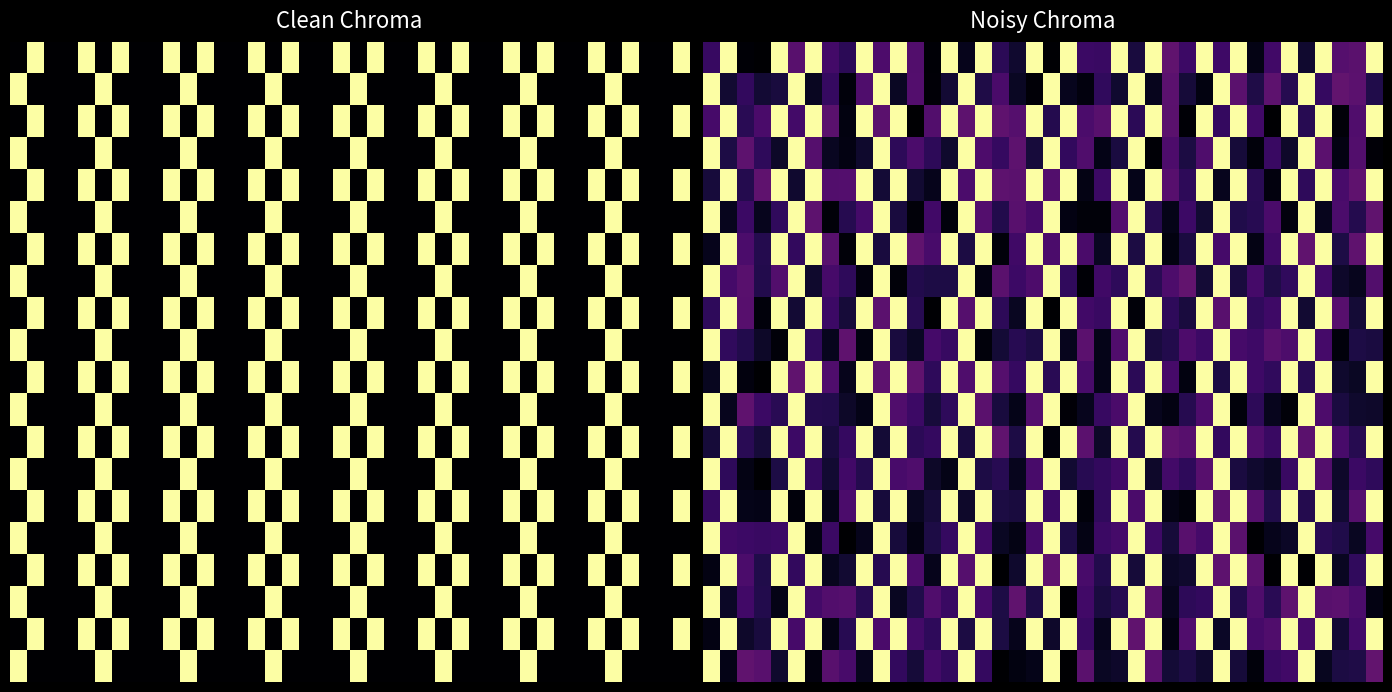

At which category does the chart reach its peak across all series?

1